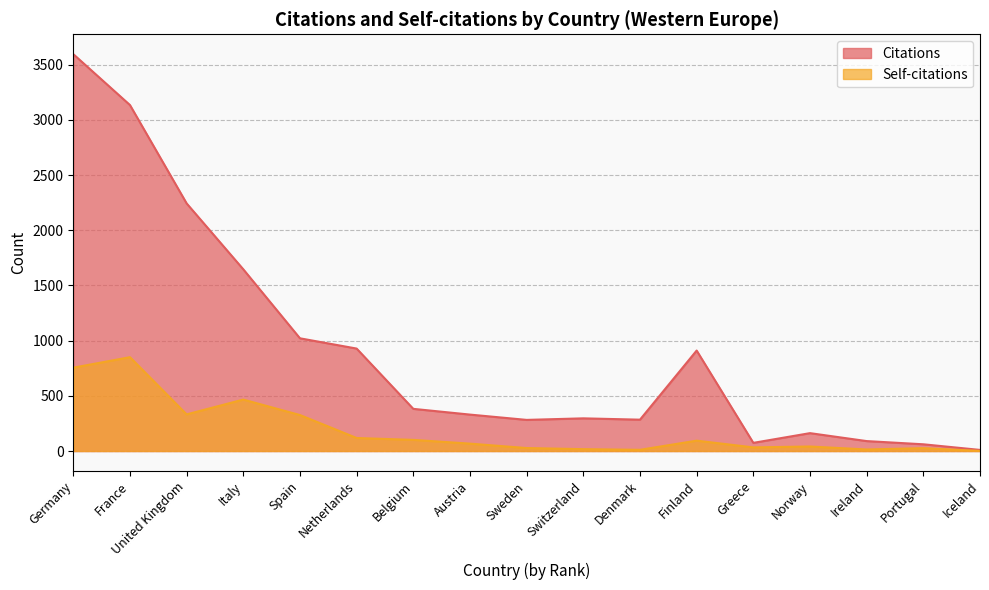

True or false: Citations has more than 1 points higher than both neighbors.

True